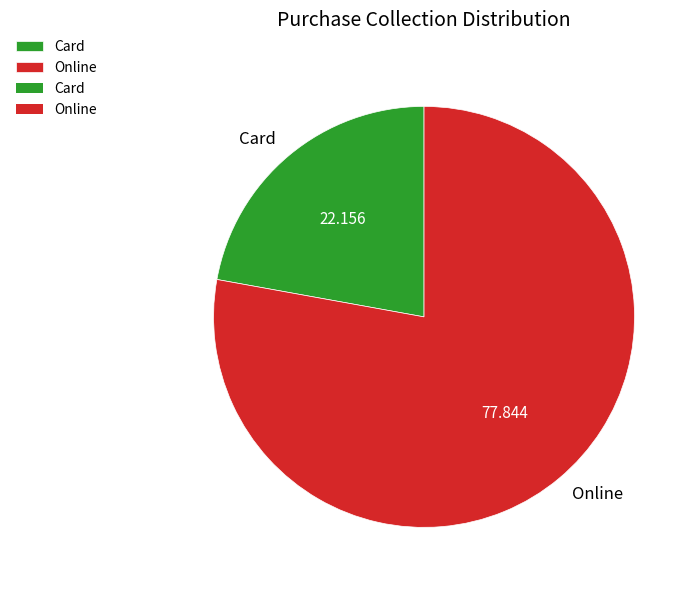

Which slice is the smallest?

Card